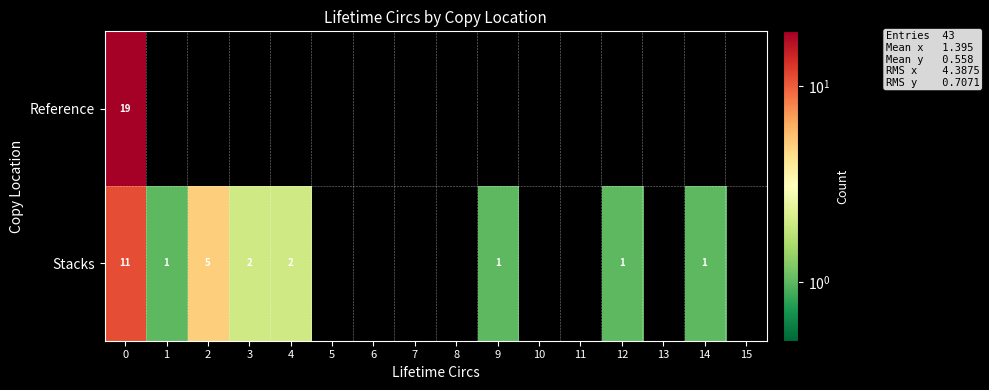

The value of Stacks at 1 is 1. True or false?

True